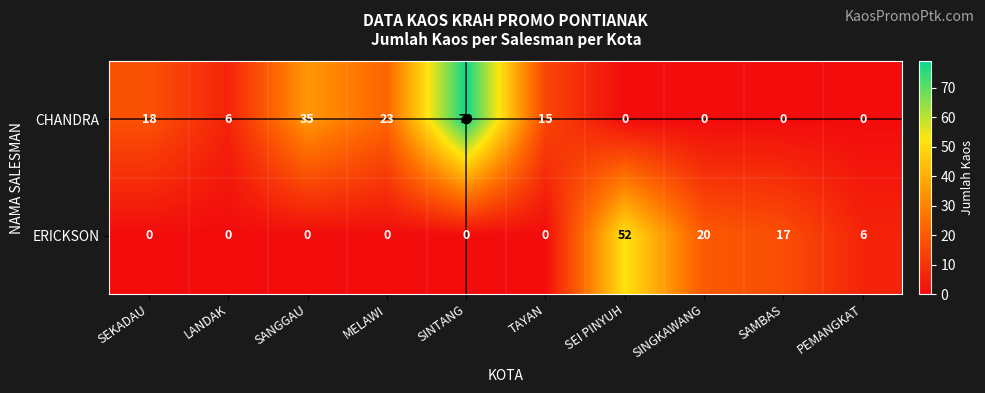

List the series in order of their overall mean, highest first.

CHANDRA, ERICKSON